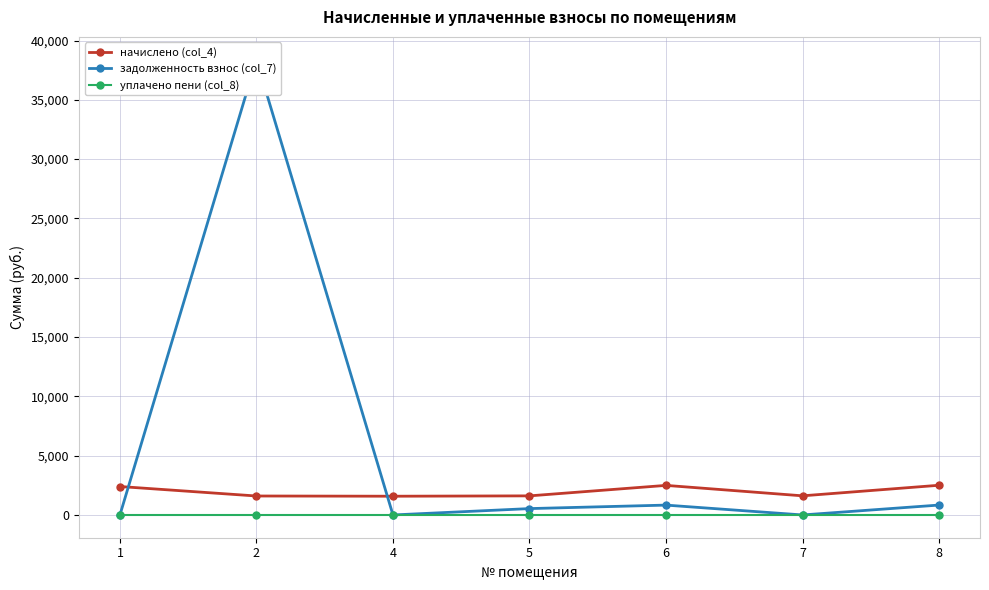

Which has a higher value, 1 or 5?

1